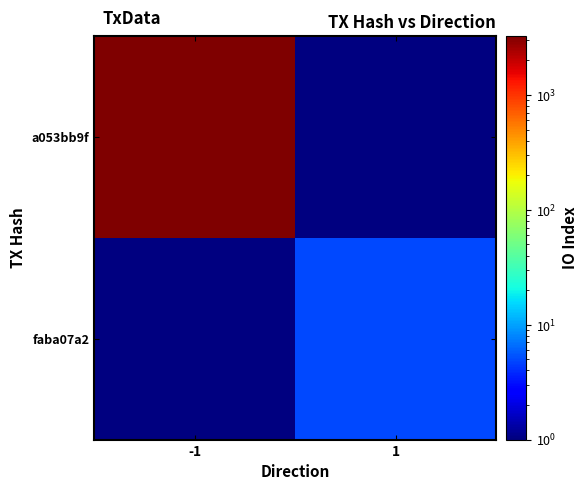

What is the difference between the highest and lowest values at -1?

3277